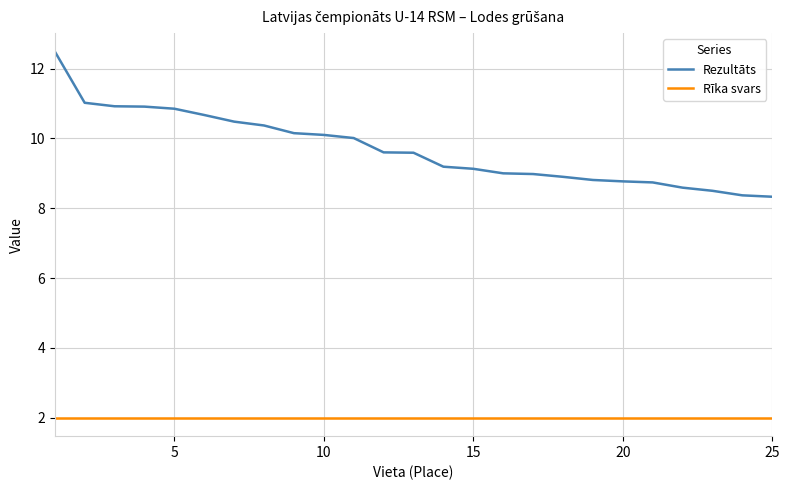

Which series has the widest spread of values?

Rezultāts